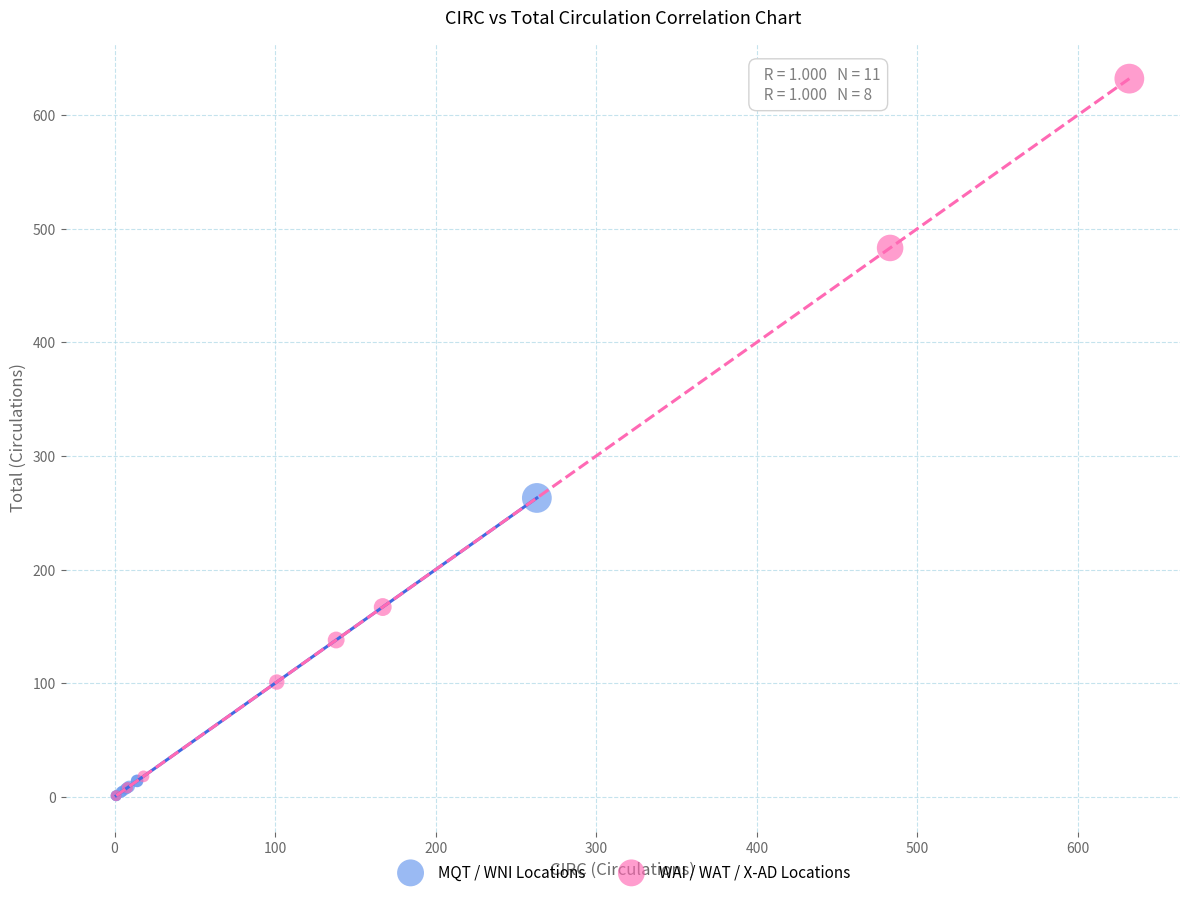

Which series reaches the maximum Y coordinate?

WAI / WAT / X-AD Locations